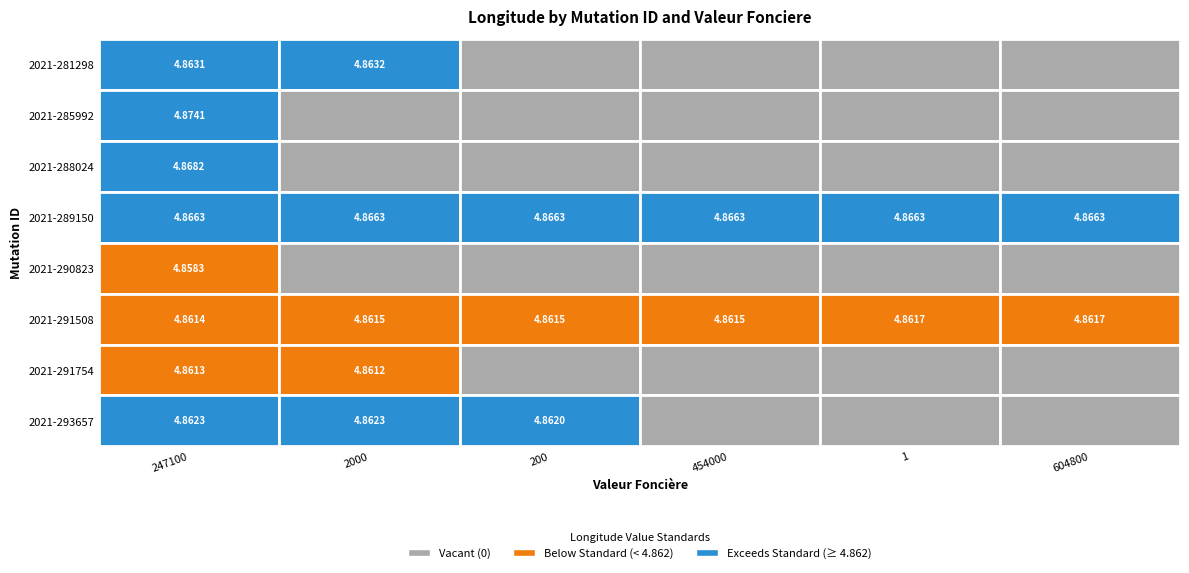

The value of 2021-293657 at 4 is 1.8. True or false?

False